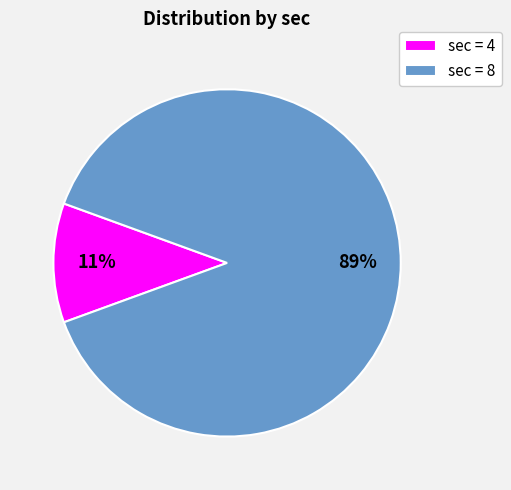

True or false: sec = 4 accounts for 6% of the total.

False